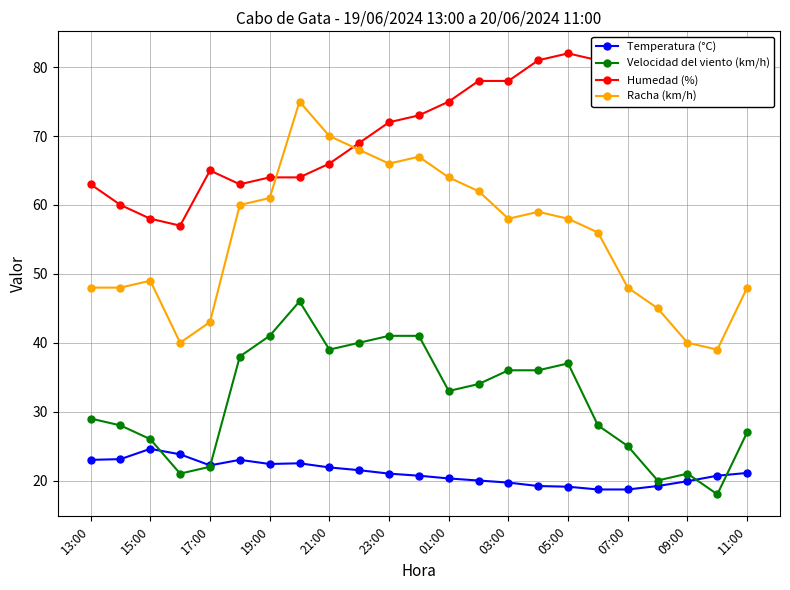

How many data points in Velocidad del viento (km/h) are above 33?

11